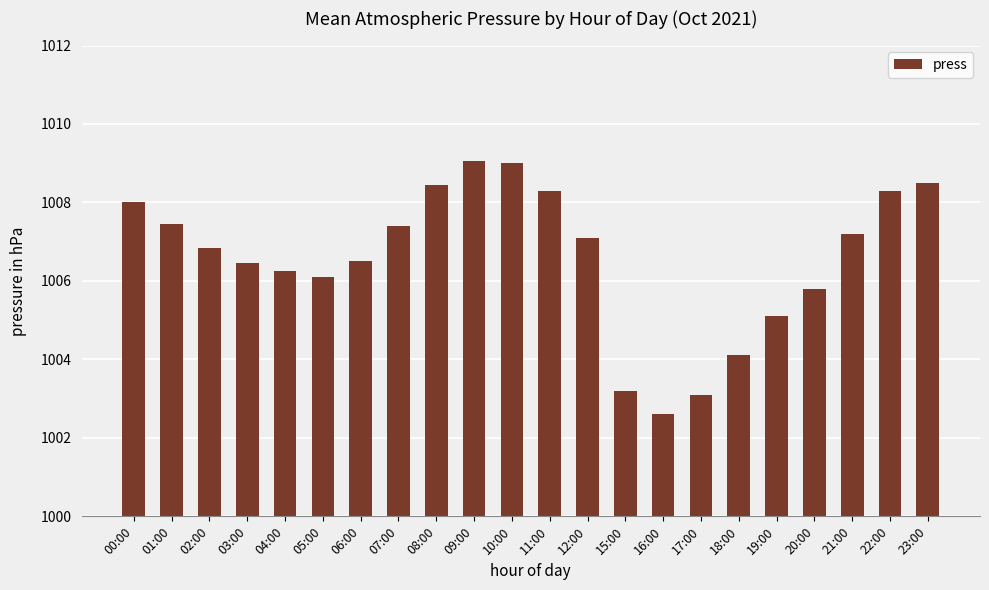

Approximately how many times larger is the value at 11:00 compared to 21:00?

1.0